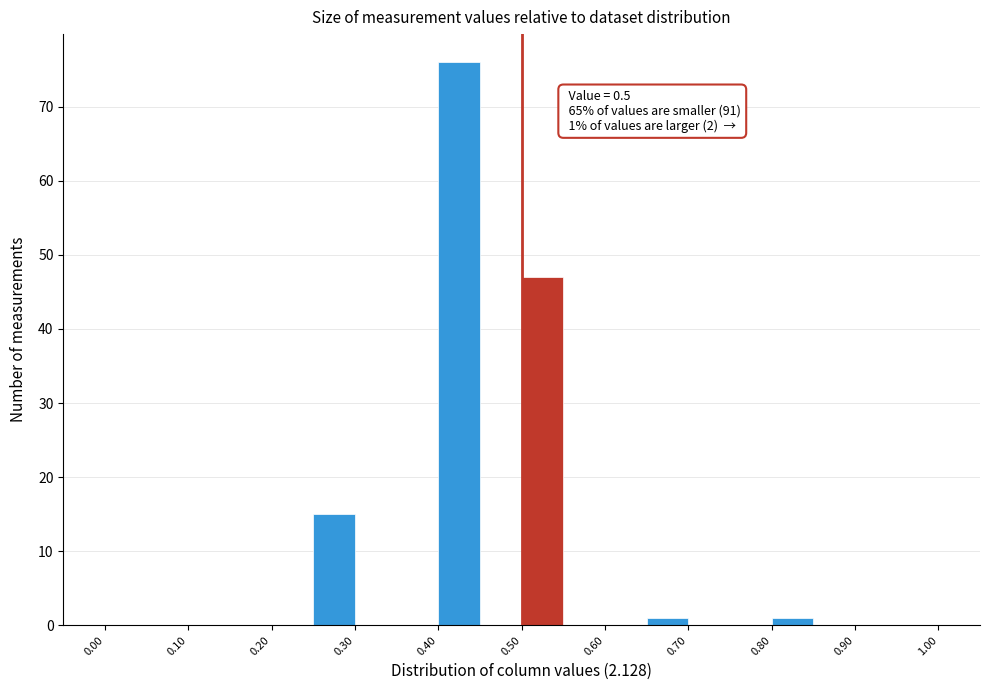

Which range on the x-axis has the tallest bar?

0.40 to 0.45